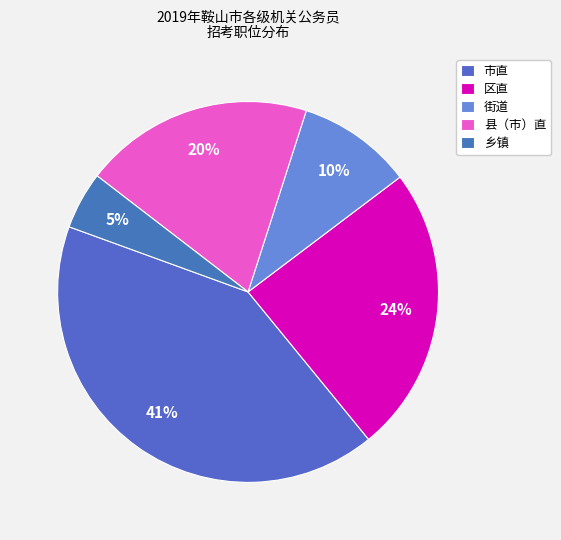

How many slices are in this pie chart?

5